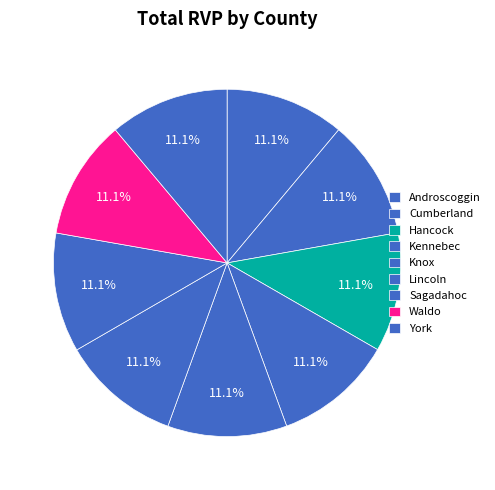

Count the number of slices in the pie.

9